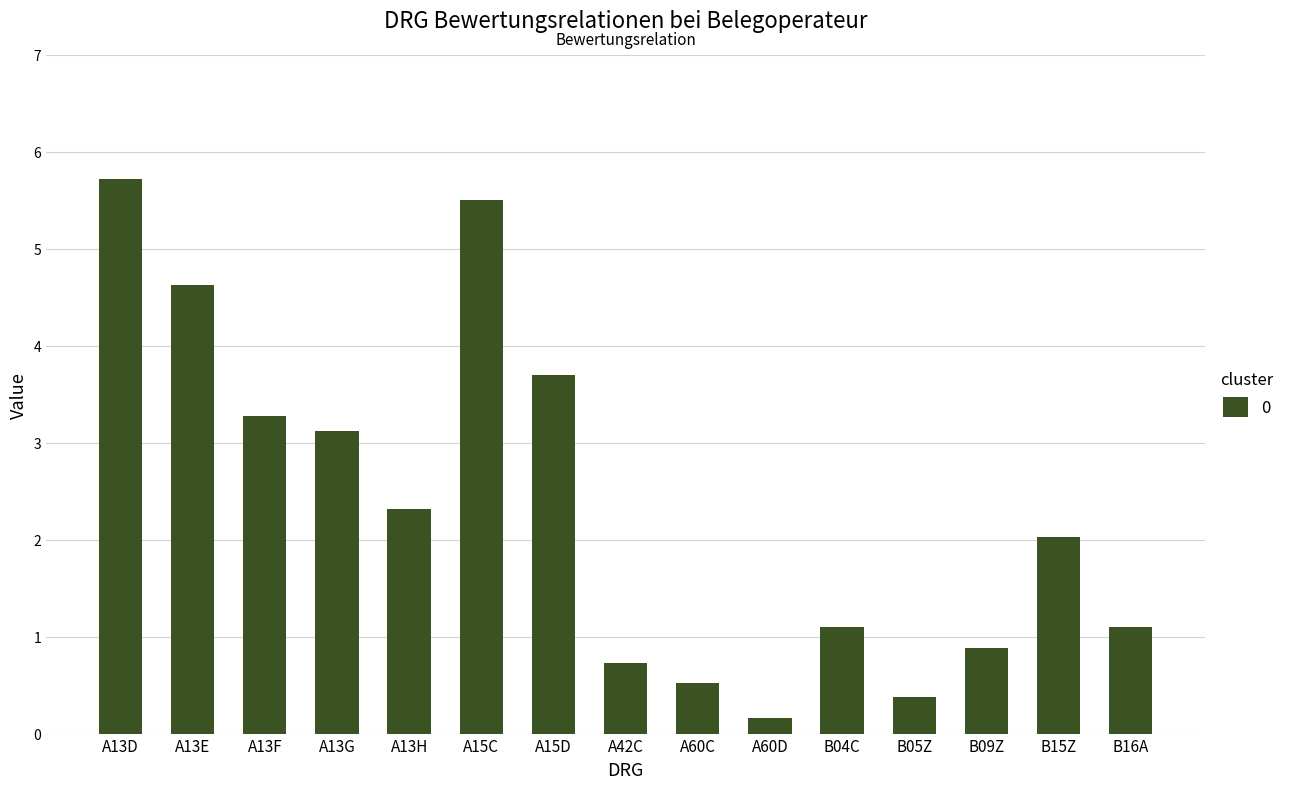

What is the label of the 7th bar from the left?

A15D